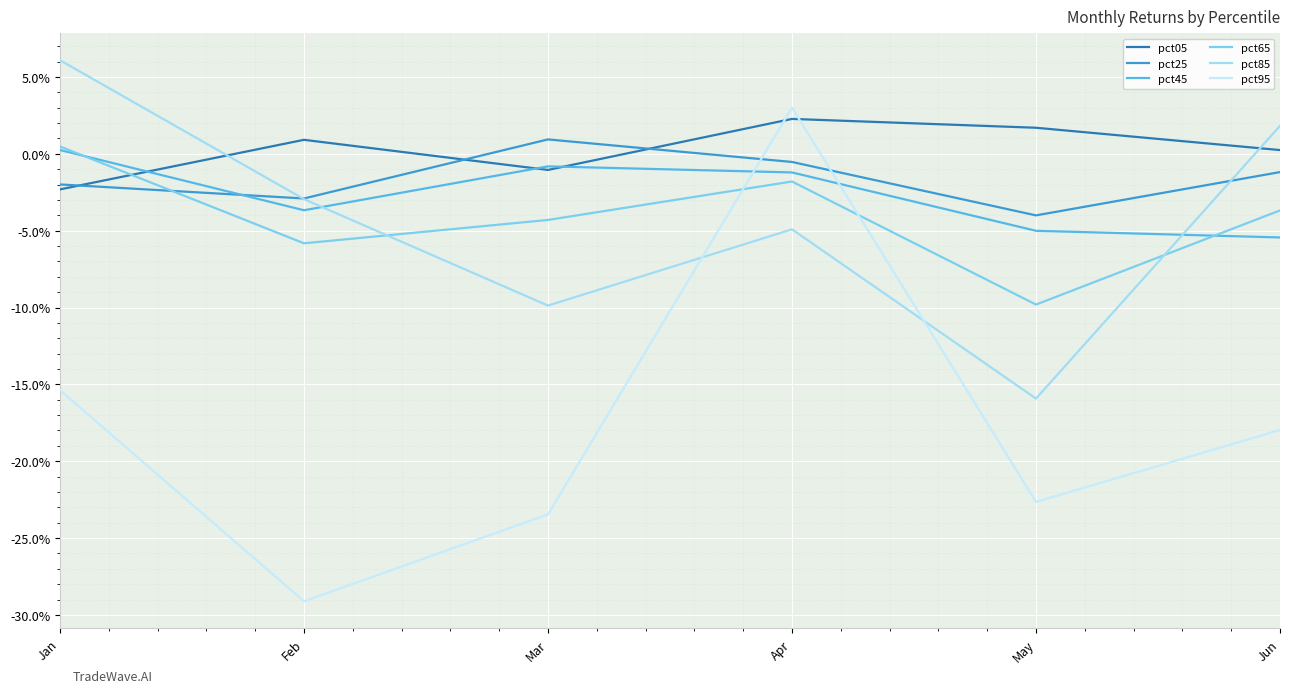

Reading left to right, what are all the values shown in this chart?

pct05: -0.0	0.0	-0.0	0.0	0.0	0.0
pct25: -0.0	-0.0	0.0	-0.0	-0.0	-0.0
pct45: 0.0	-0.0	-0.0	-0.0	-0.1	-0.1
pct65: 0.0	-0.1	-0.0	-0.0	-0.1	-0.0
pct85: 0.1	-0.0	-0.1	-0.0	-0.2	0.0
pct95: -0.2	-0.3	-0.2	0.0	-0.2	-0.2